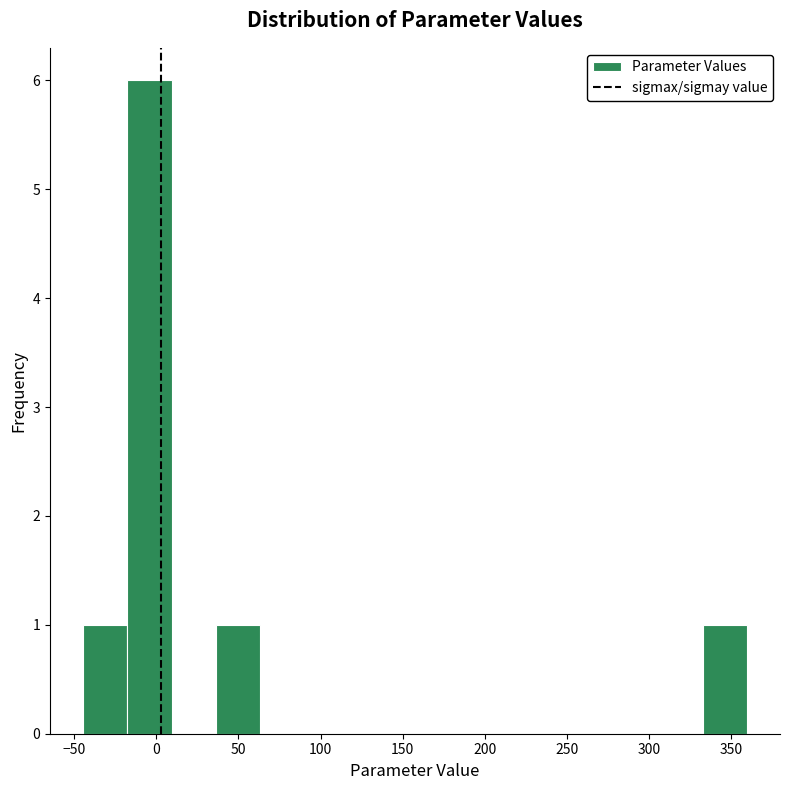

Reading left to right, list every bar in this chart as the range it spans on the x-axis followed by its height. Neither the bar edges nor the heights are printed on the chart, so give them approximately, as read against the axes.

-45 to -20: 1
-20 to 10: 6
10 to 35: 0
35 to 65: 1
65 to 90: 0
90 to 115: 0
115 to 145: 0
145 to 170: 0
170 to 200: 0
200 to 225: 0
225 to 250: 0
250 to 280: 0
280 to 305: 0
305 to 335: 0
335 to 360: 1